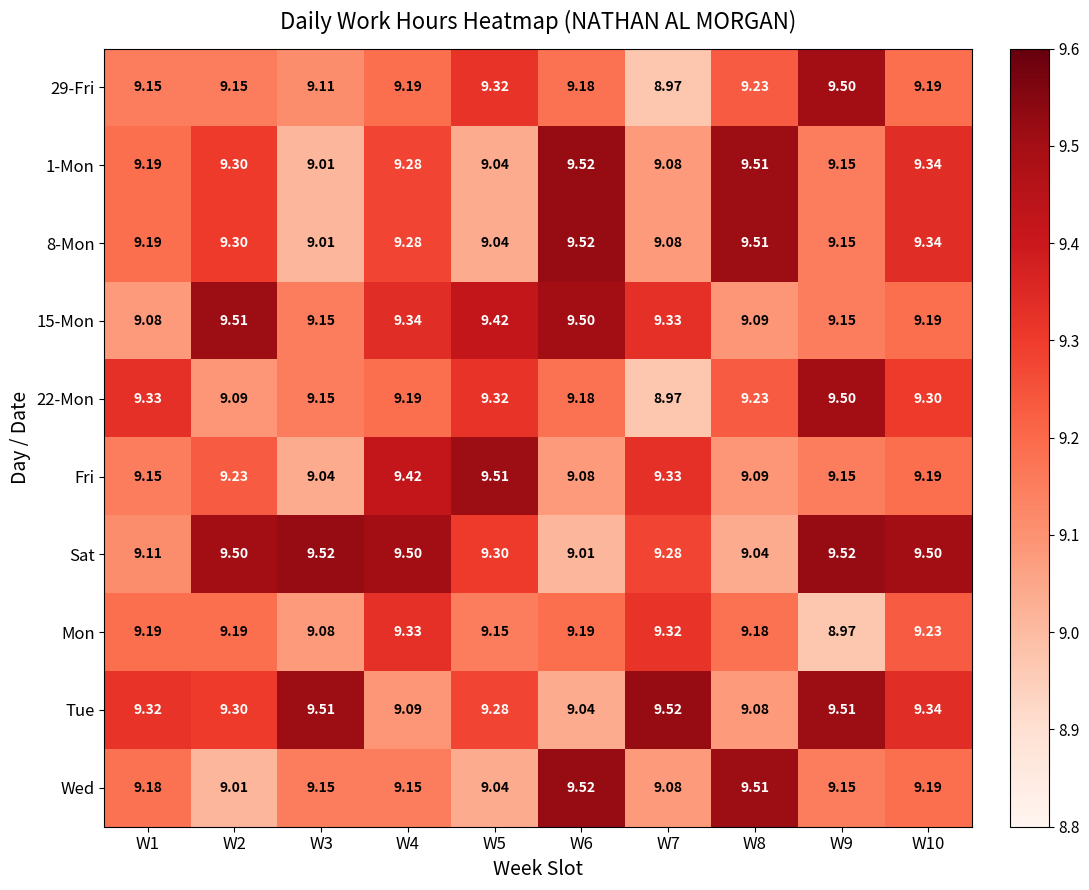

Which series has the largest total across all categories?

Sat